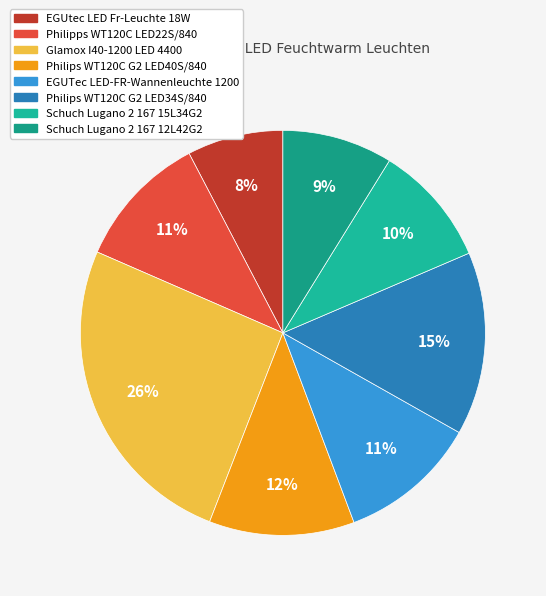

What portion of the pie excludes Glamox I40-1200 LED 4400?

74.4%